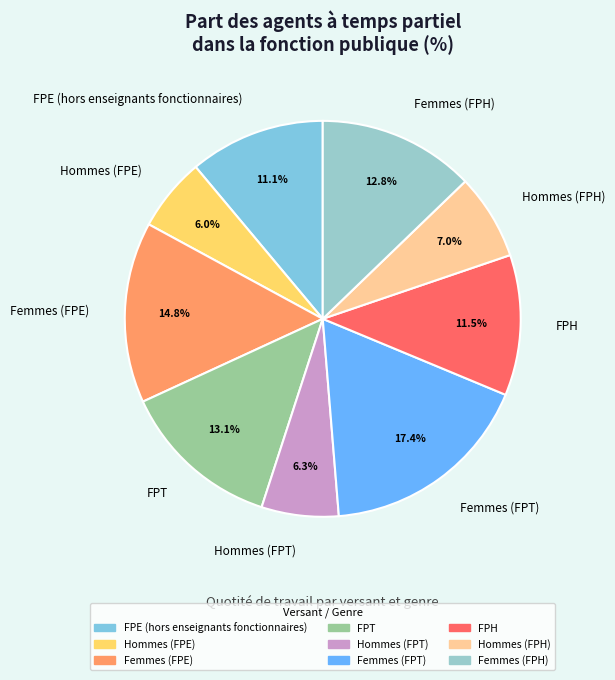

Count the number of slices in the pie.

9